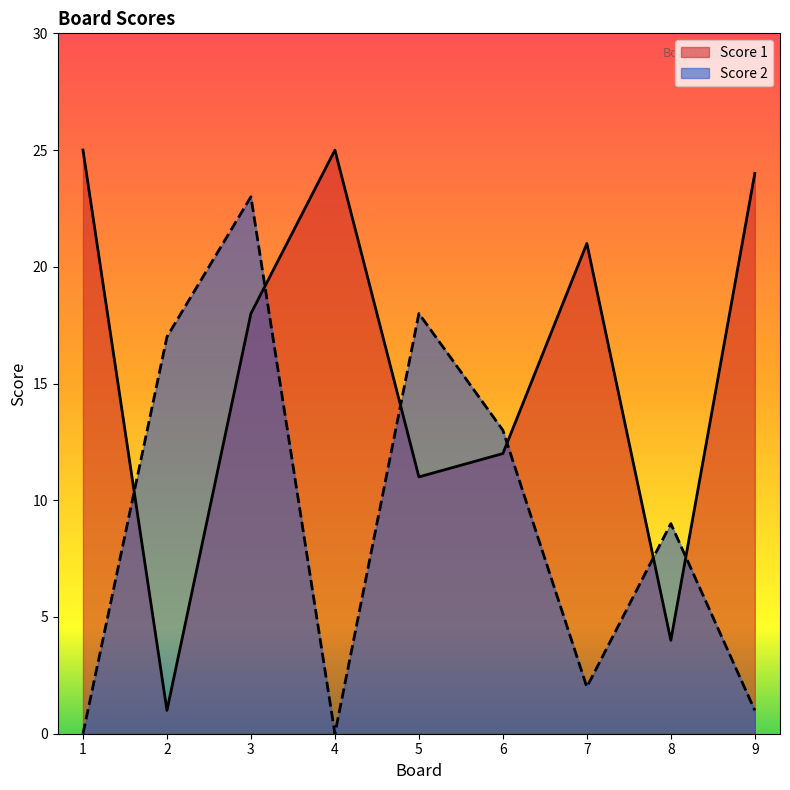

What are all the series names shown in the legend?

Score 1, Score 2